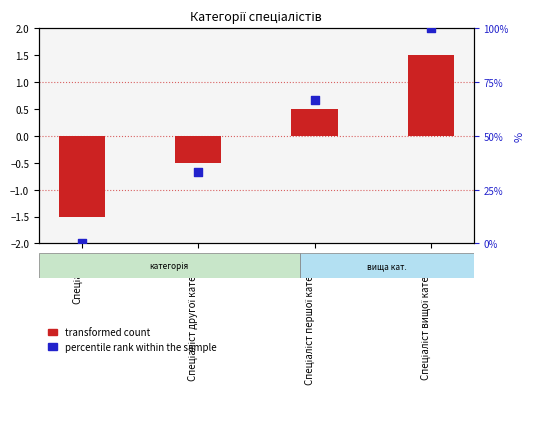

Is the value of percentile rank within the sample at Спеціаліст greater than the value of transformed count at Спеціаліст?

Yes